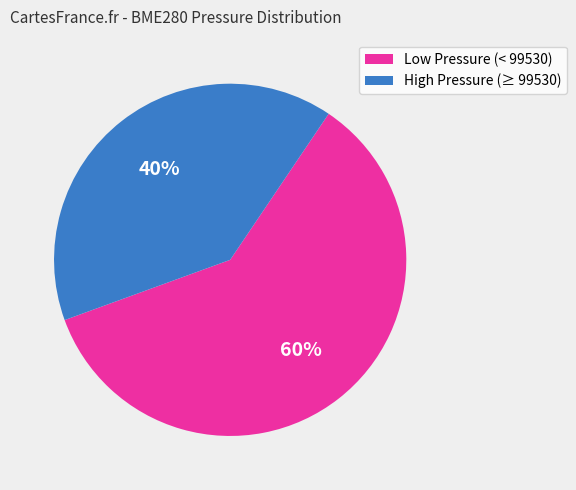

Is there any slice that represents more than half of the pie?

Yes